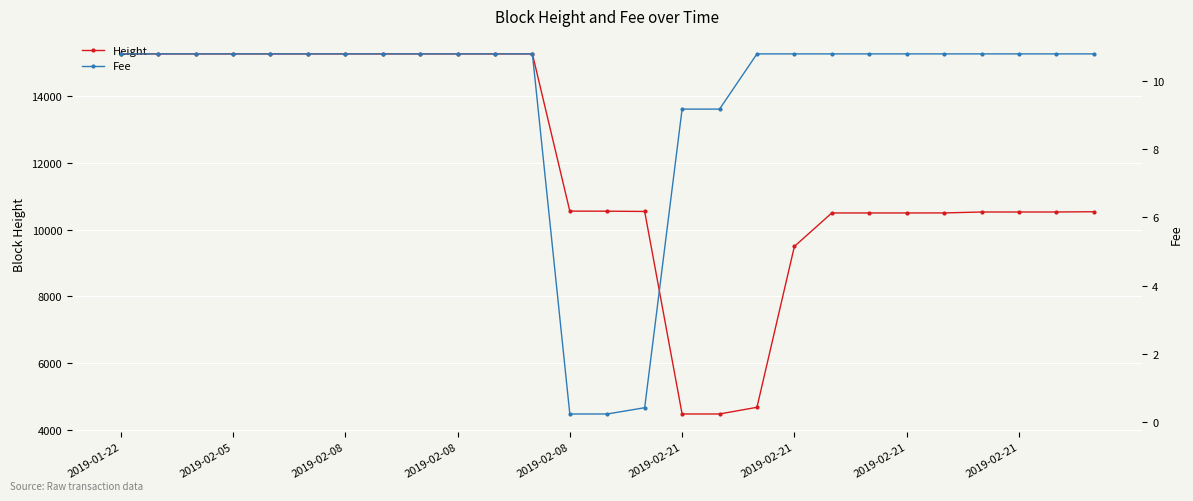

At how many categories does at least one series exceed 6217?

24